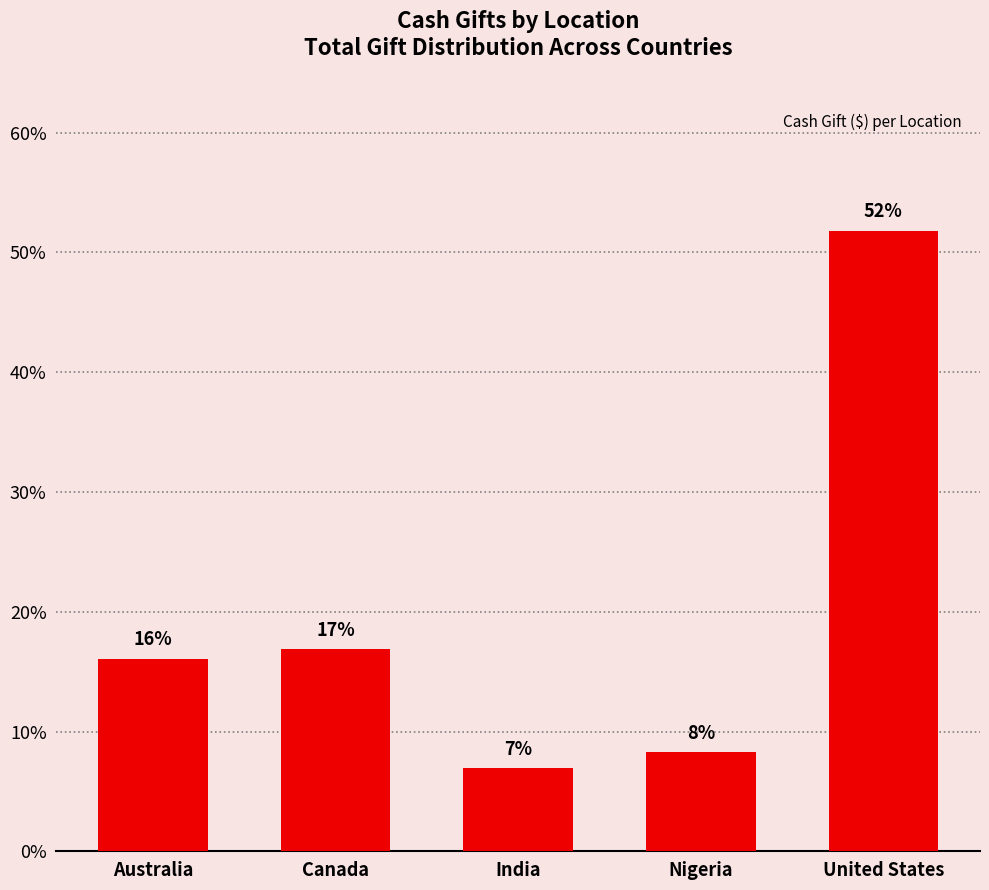

At which category does the chart reach its peak across all series?

United States